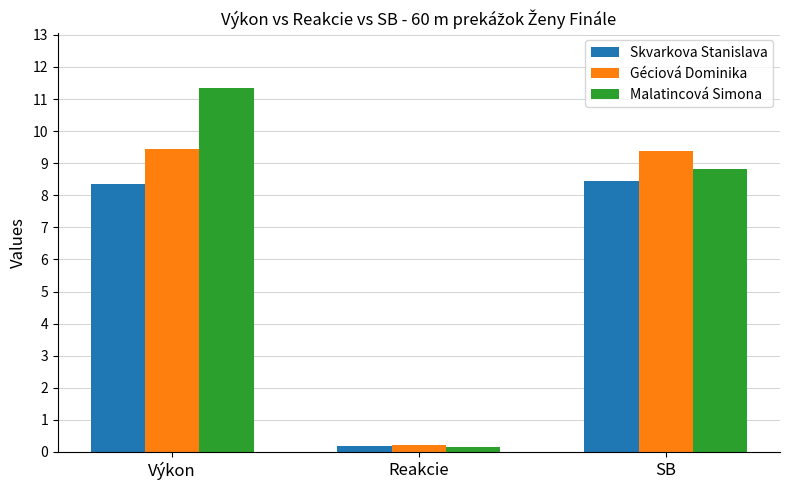

What is the label of the 1st bar from the left?

Výkon